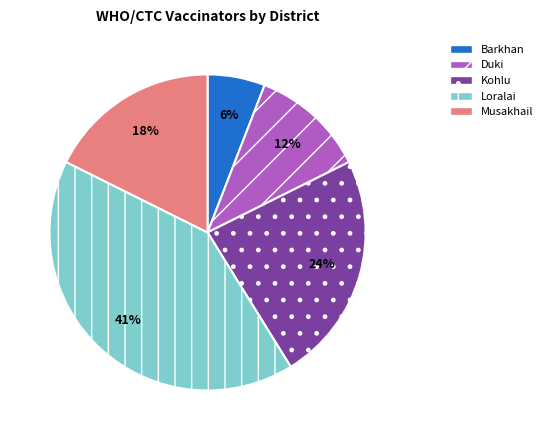

To the nearest percent, what portion does Barkhan represent?

6%